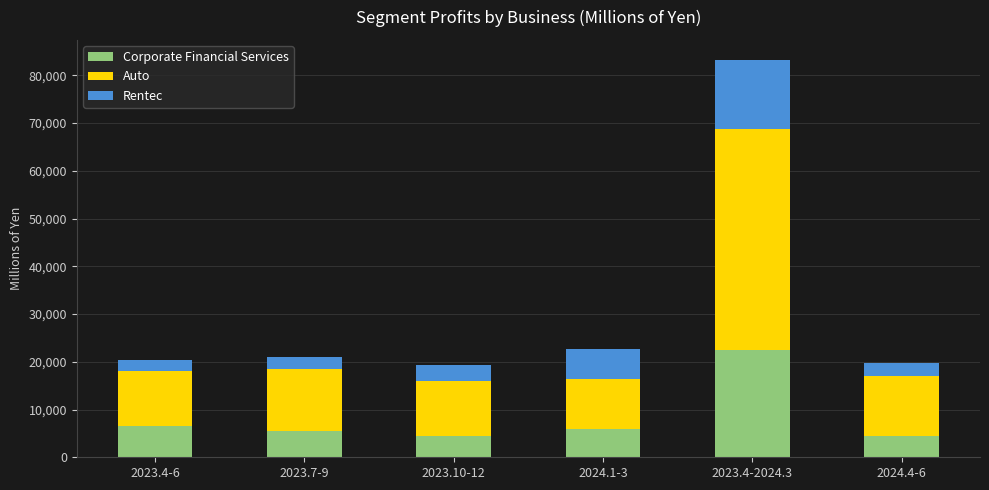

What is the lowest value of the Corporate Financial Services series?

4368